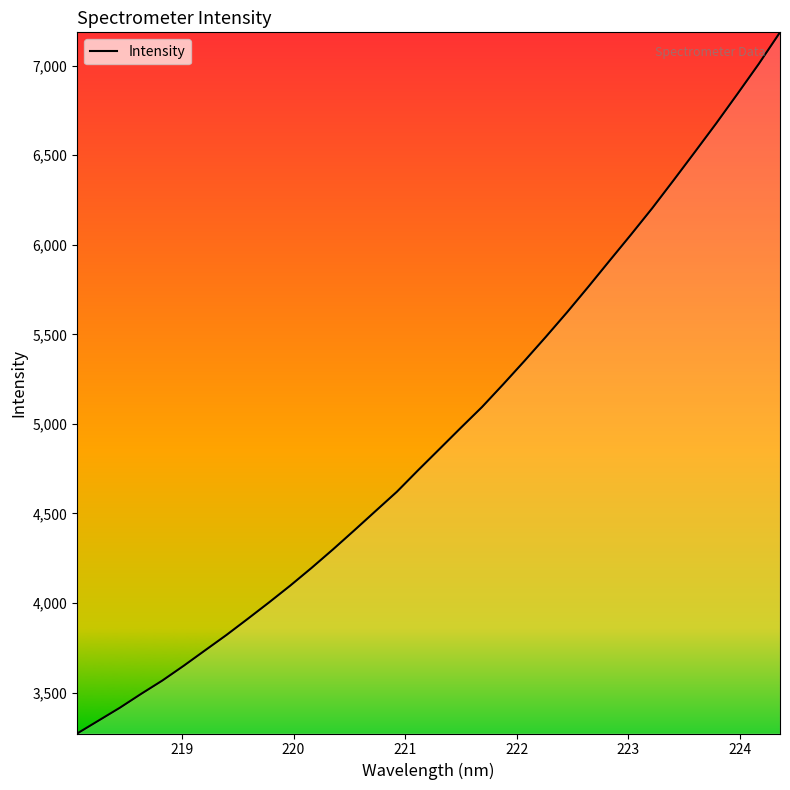

How many series are shown in this chart?

1